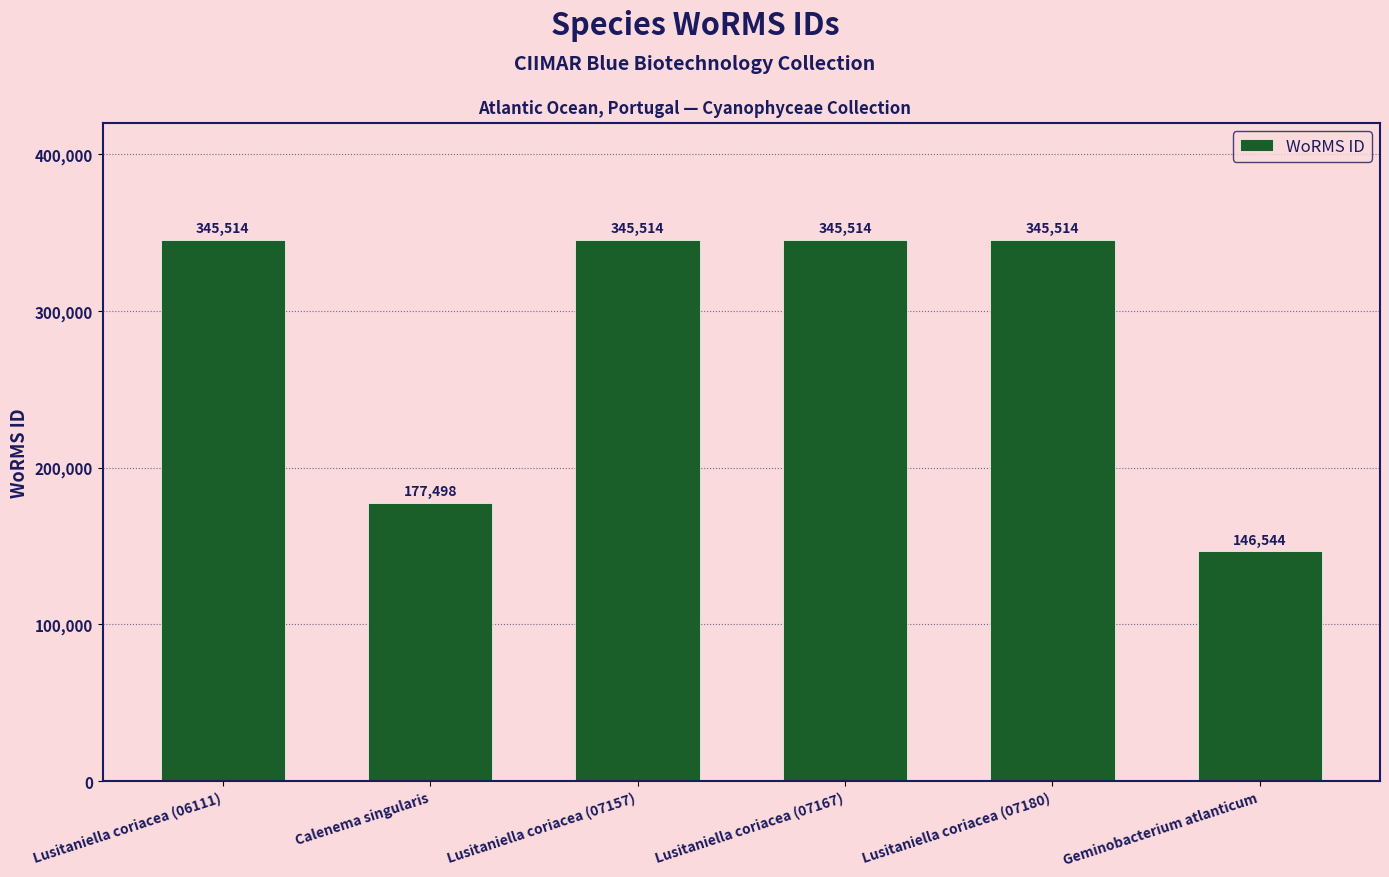

Between Geminobacterium atlanticum and Calenema singularis, which is larger?

Calenema singularis